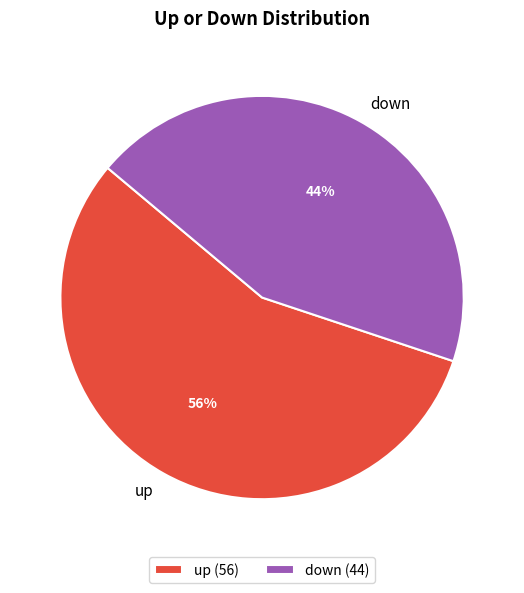

Rank the categories by value from lowest to highest.

down, up